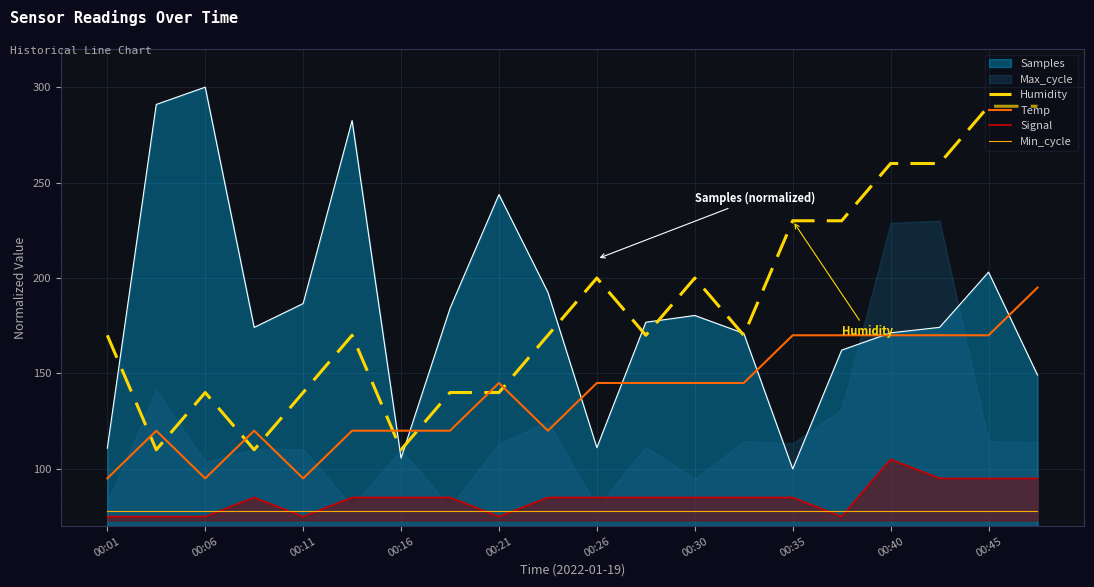

The value of Humidity at 00:11 is 140.0. True or false?

True